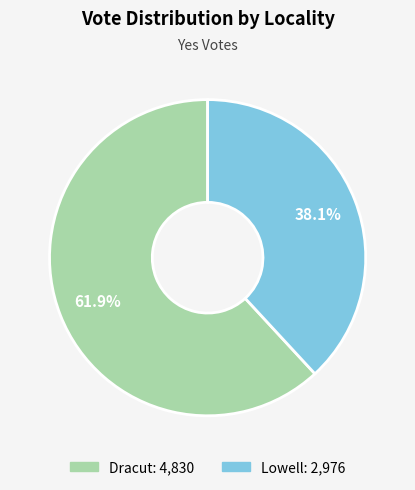

How many slices are in this pie chart?

2